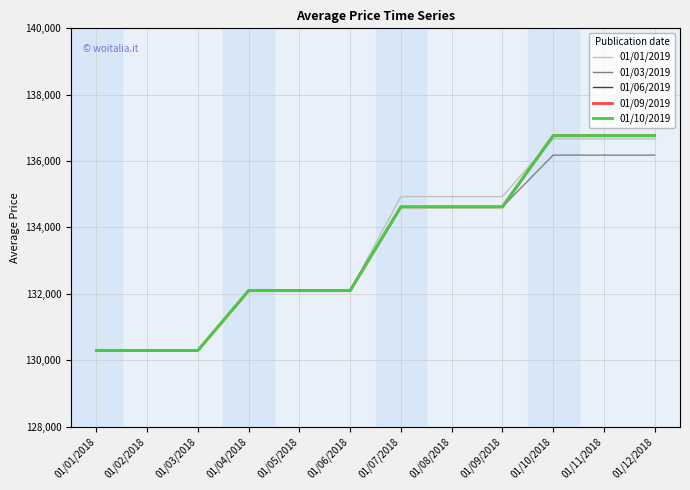

Is this an area chart (filled region under the line)?

No